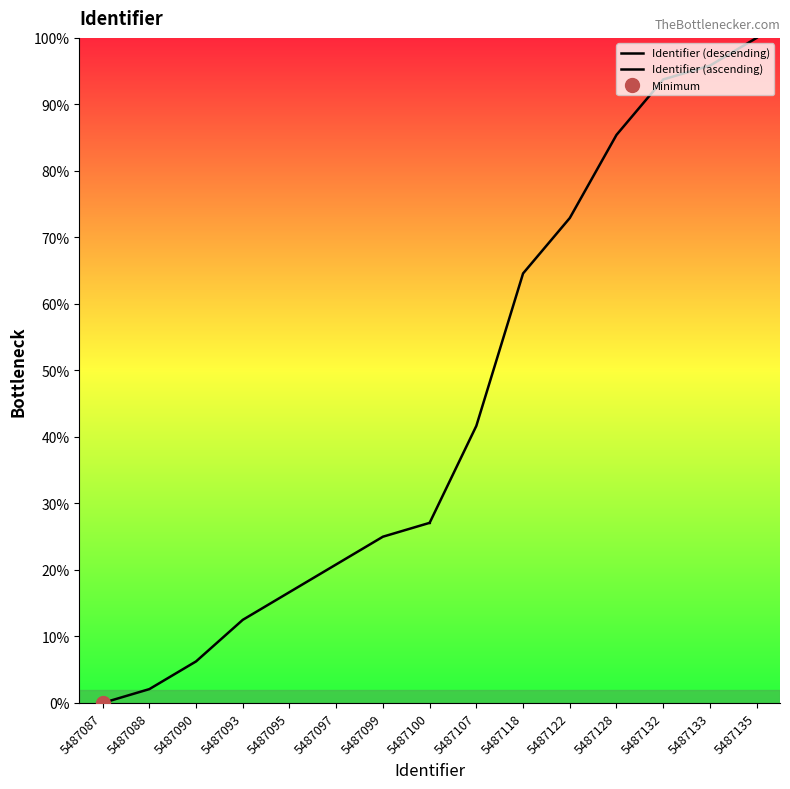

True or false: Identifier (descending) and Identifier (ascending) cross at least once.

False